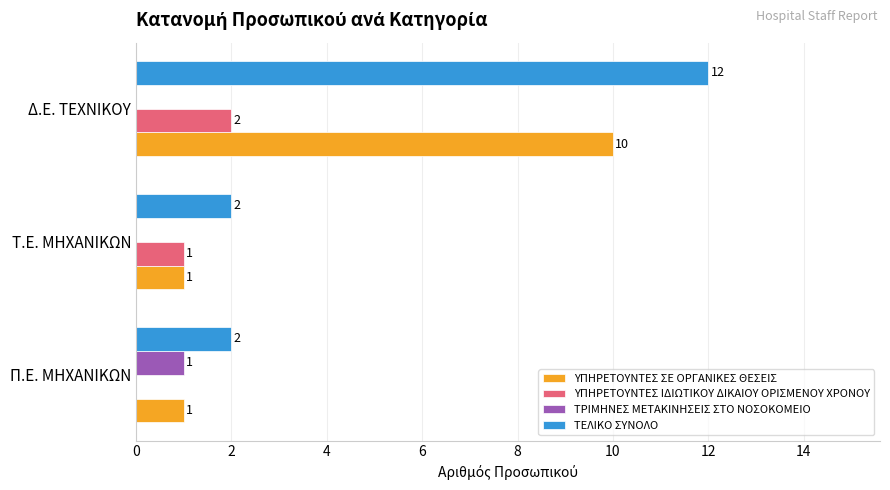

Between Τ.Ε. ΜΗΧΑΝΙΚΩΝ and Δ.Ε. ΤΕΧΝΙΚΟΥ, which series saw the biggest shift?

ΤΕΛΙΚΟ ΣΥΝΟΛΟ